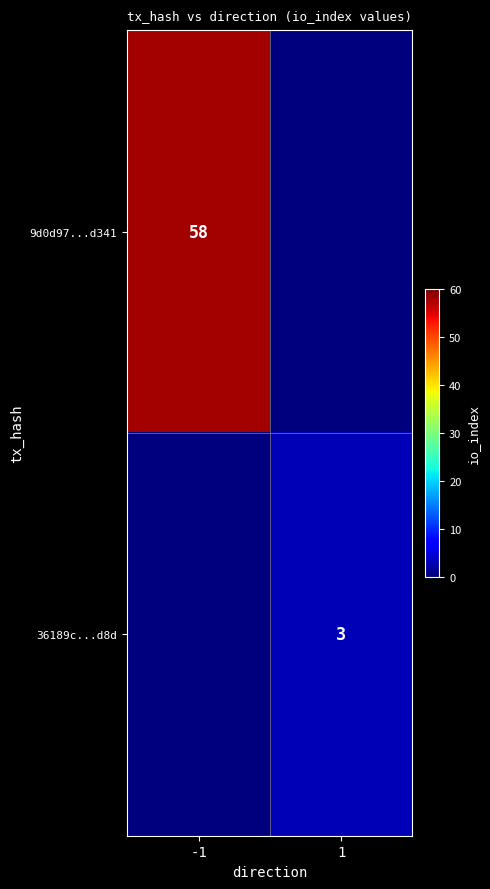

The value of 36189c...d8d at 1 is 3. True or false?

True